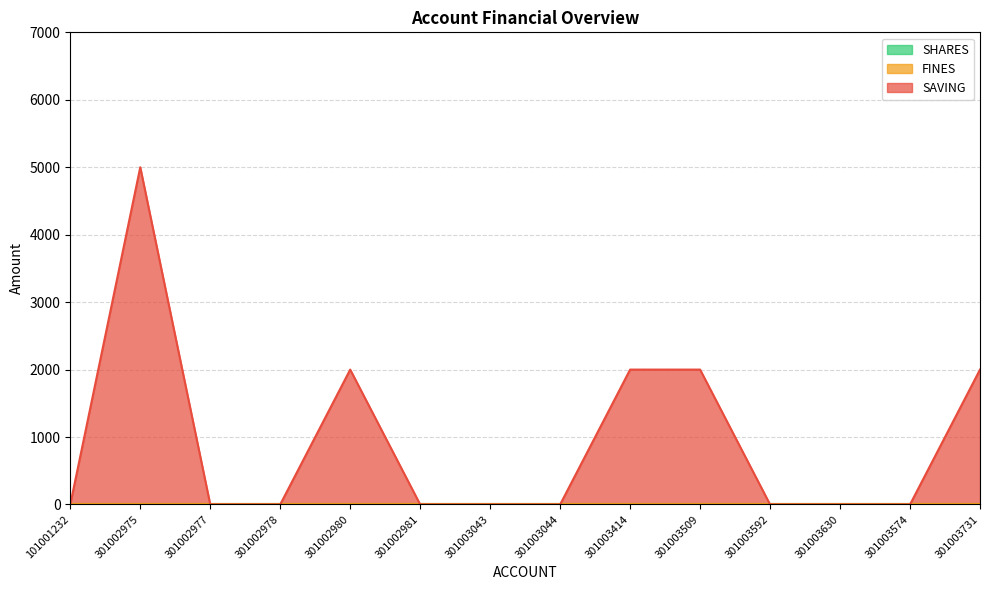

Which category has the highest value across all series?

301002975